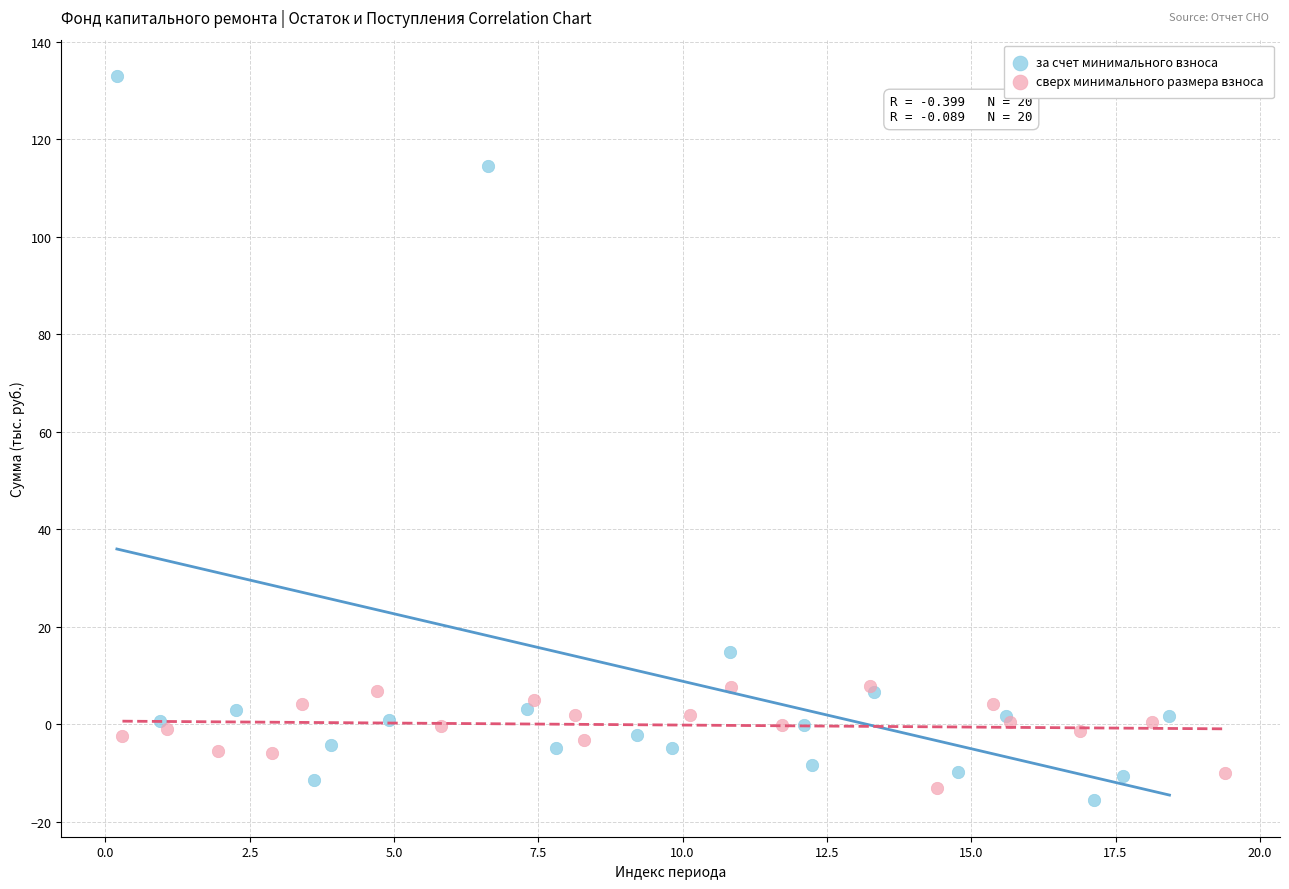

Which series has the widest spread of Y values?

за счет минимального взноса